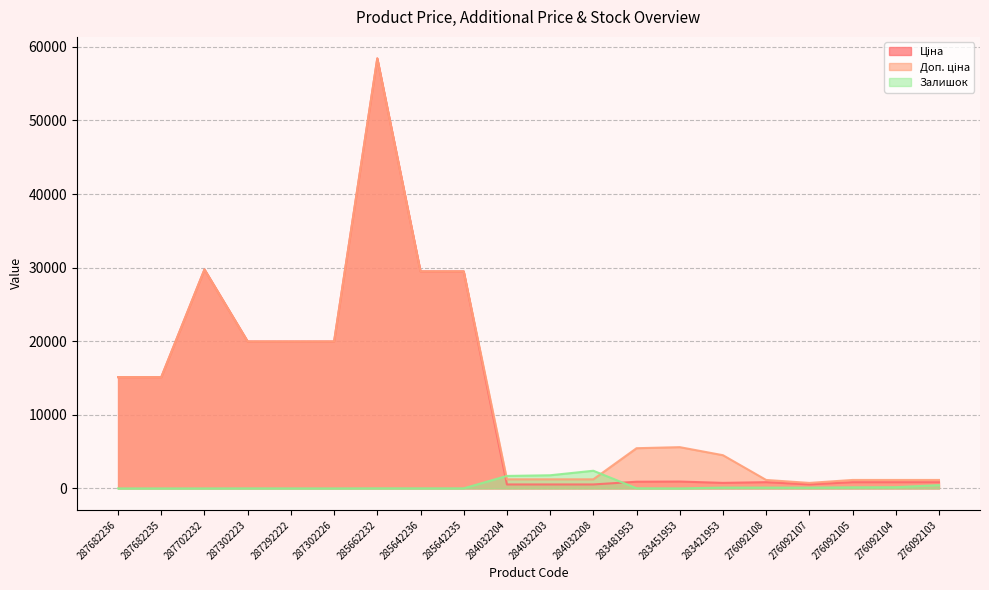

Where is Ціна nearest to the value 29482?

285642236